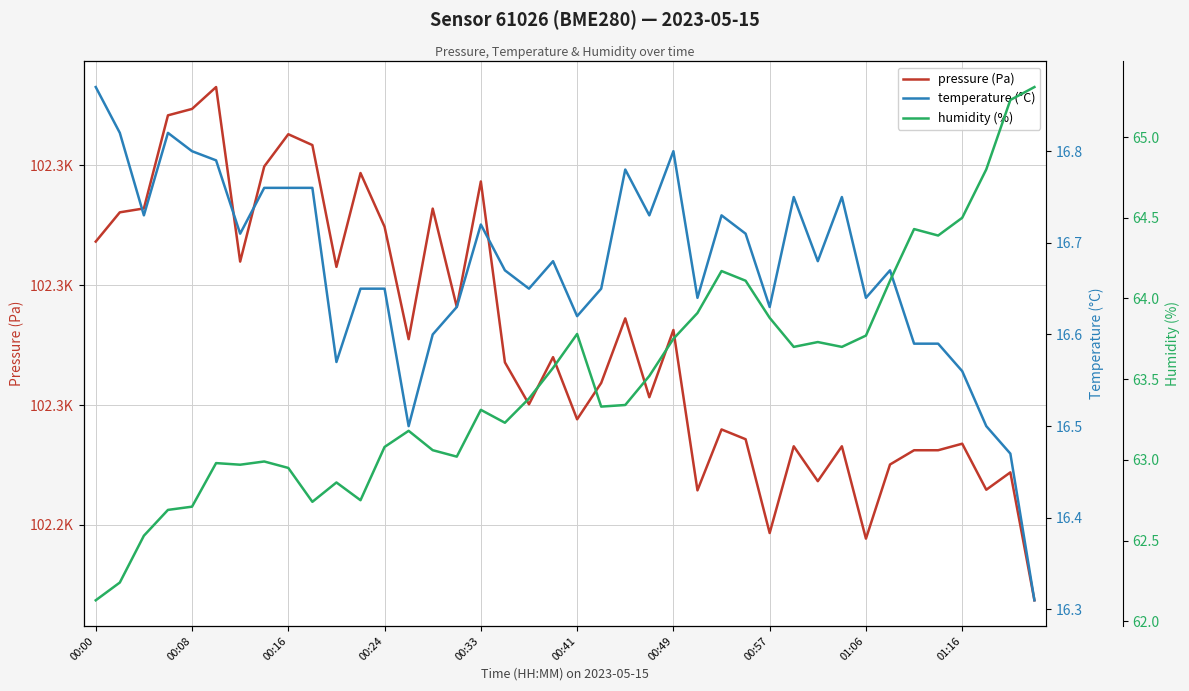

Which category has the lowest value in the humidity (%) series?

00:00